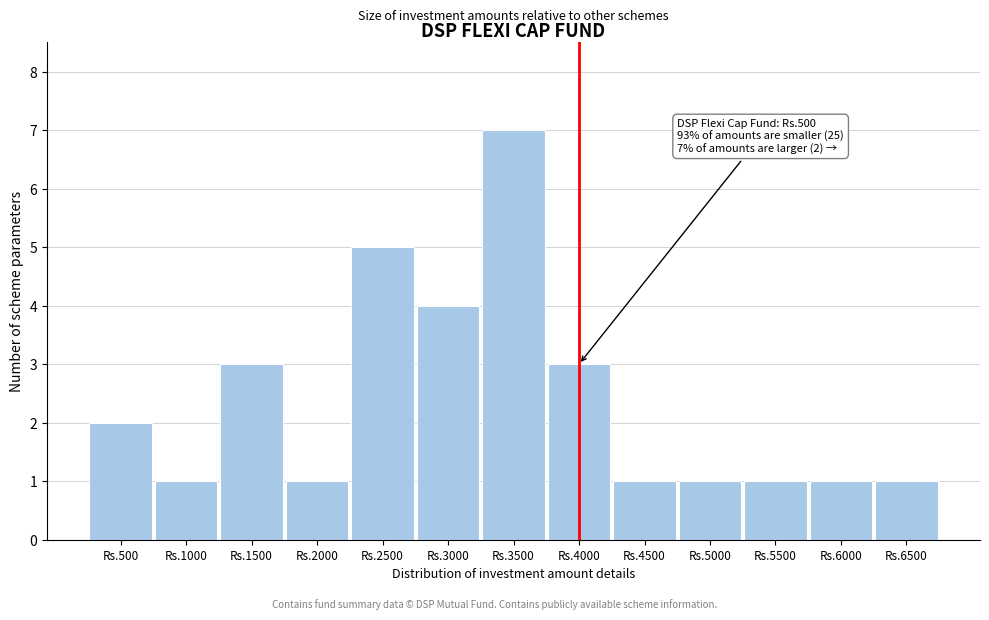

Reading left to right, list all the values displayed in this chart.

2	1	3	1	5	4	7	3	1	1	1	1	1